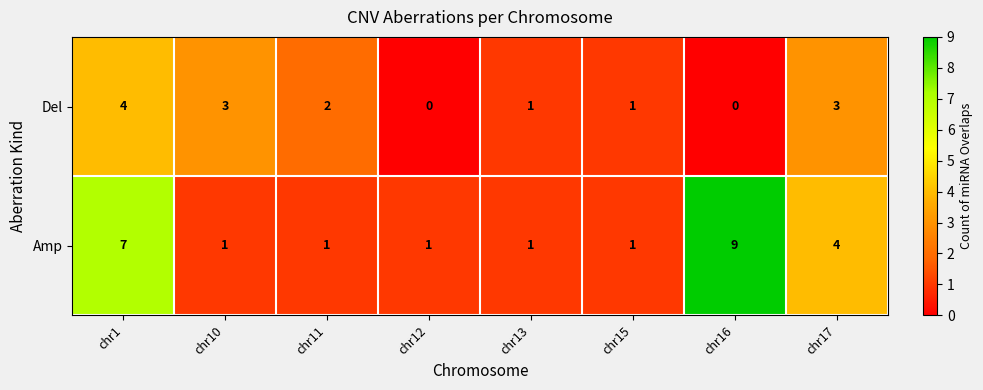

What is the total value across all series at chr1?

11